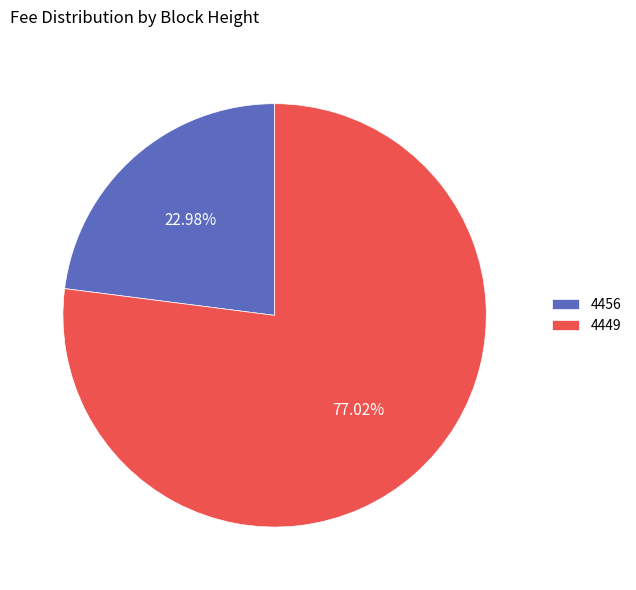

Which has a higher value, 4456 or 4449?

4449